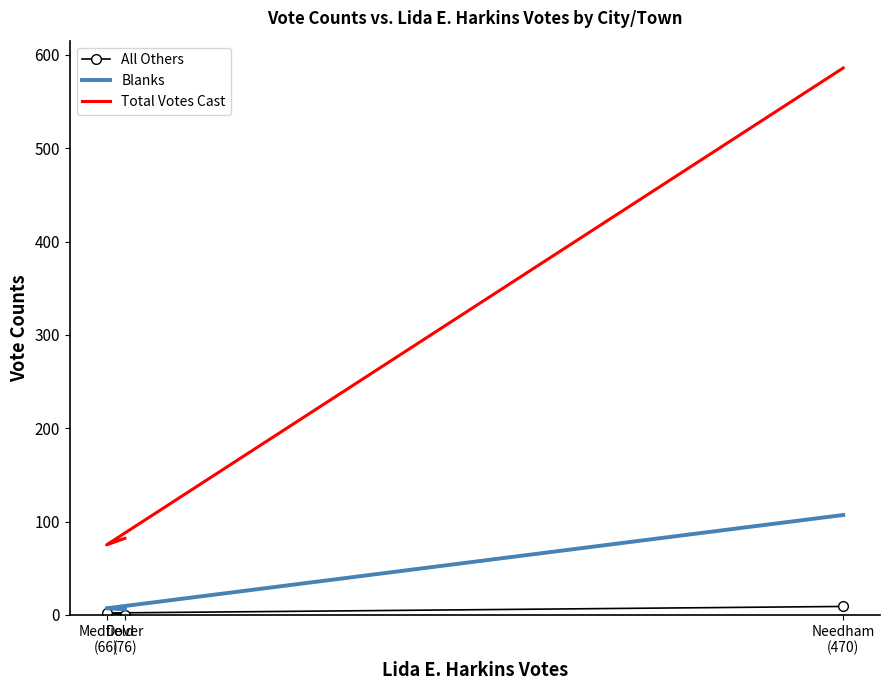

How many All Others values are between 0 and 9?

3